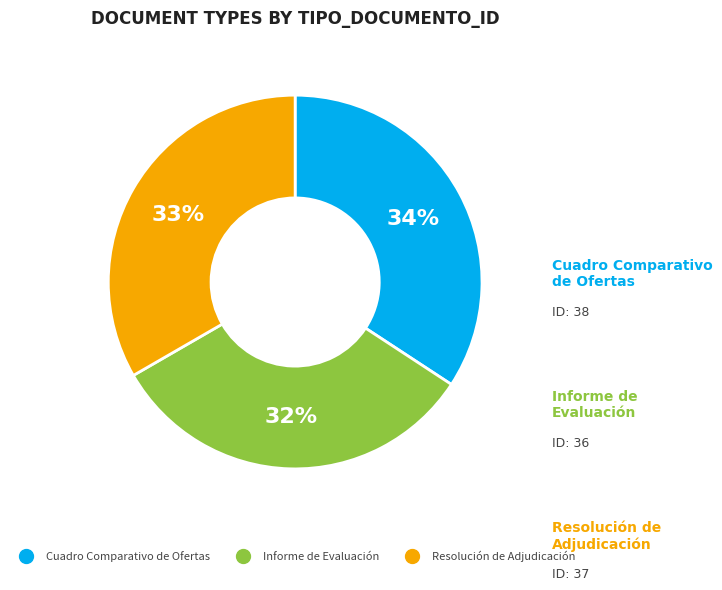

To the nearest percent, what percentage of the pie is Informe de Evaluación?

32%